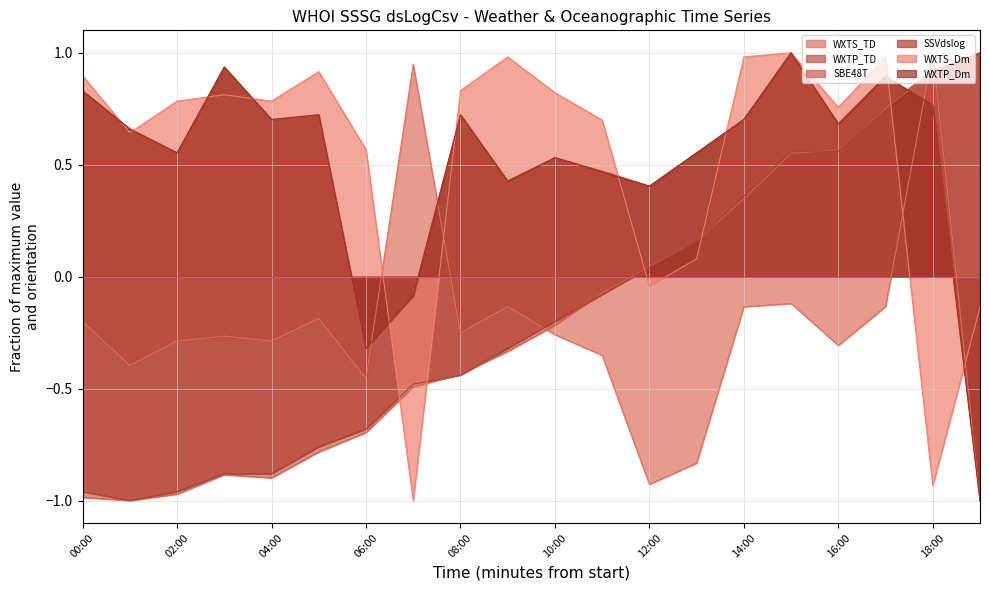

Rank the series at 06:00 from highest to lowest value.

WXTS_Dm, WXTP_Dm, WXTP_TD, WXTS_TD, SSVdslog, SBE48T